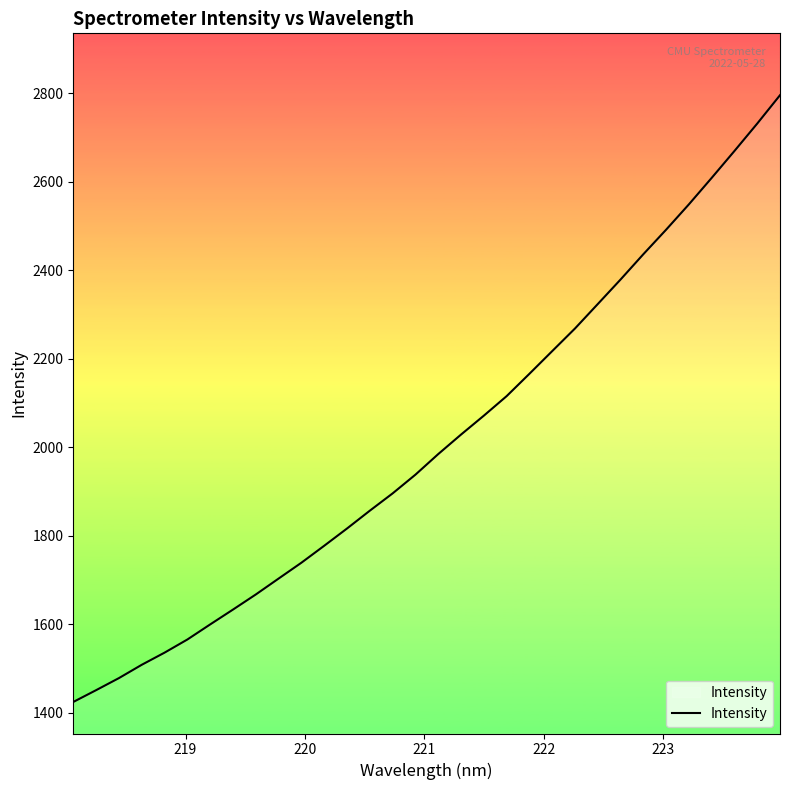

What is the difference between the maximum and minimum values?

1370.8